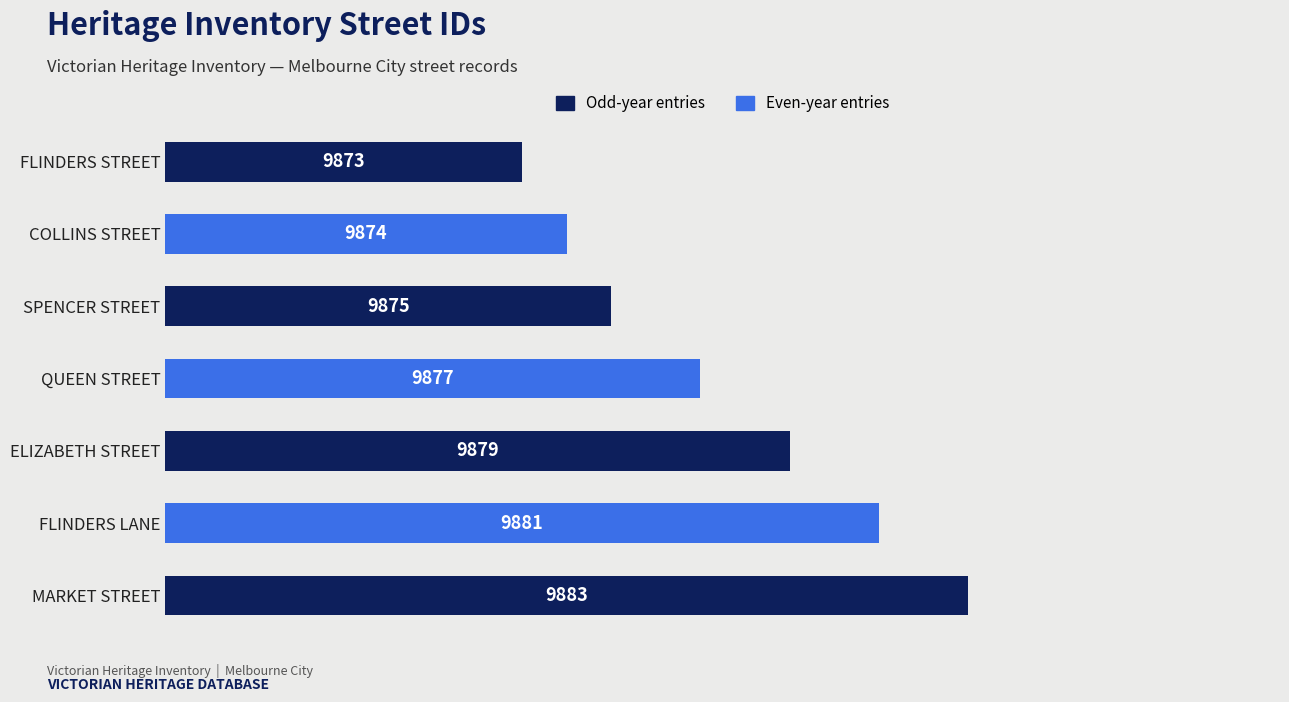

The value at SPENCER STREET is 15280. True or false?

False